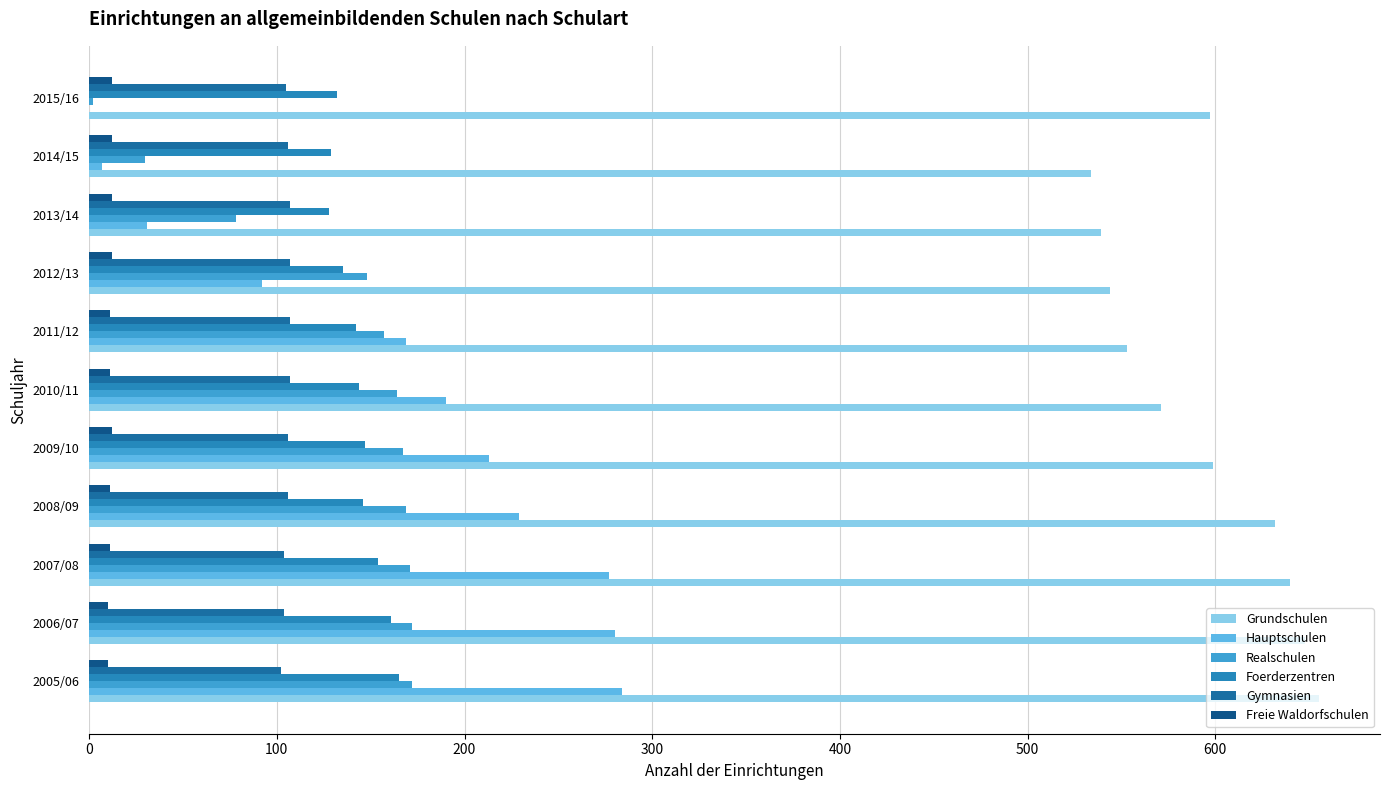

Which series has the largest total across all categories?

Grundschulen